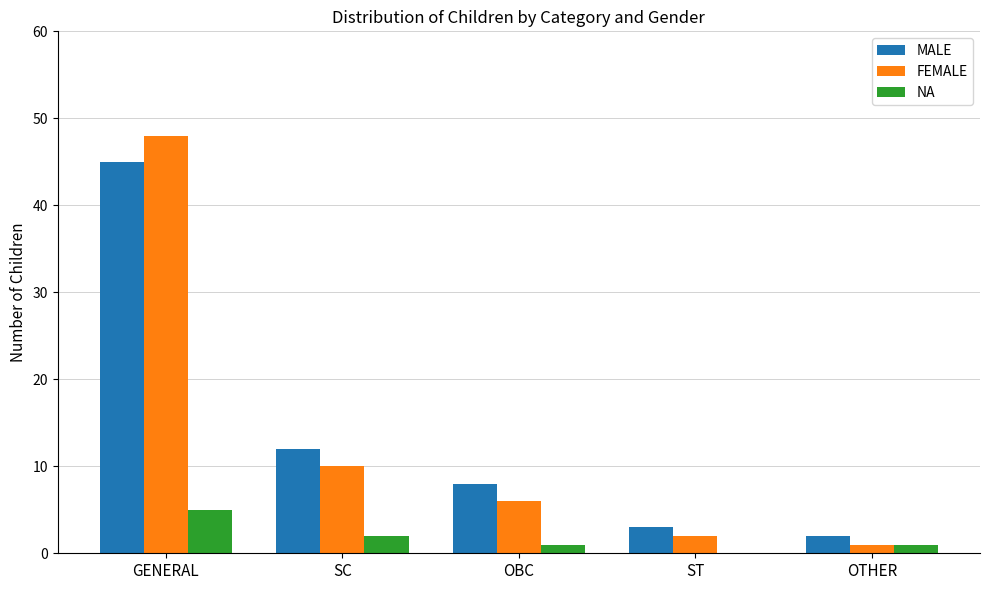

The MALE series shows 18 at SC. True or false?

False